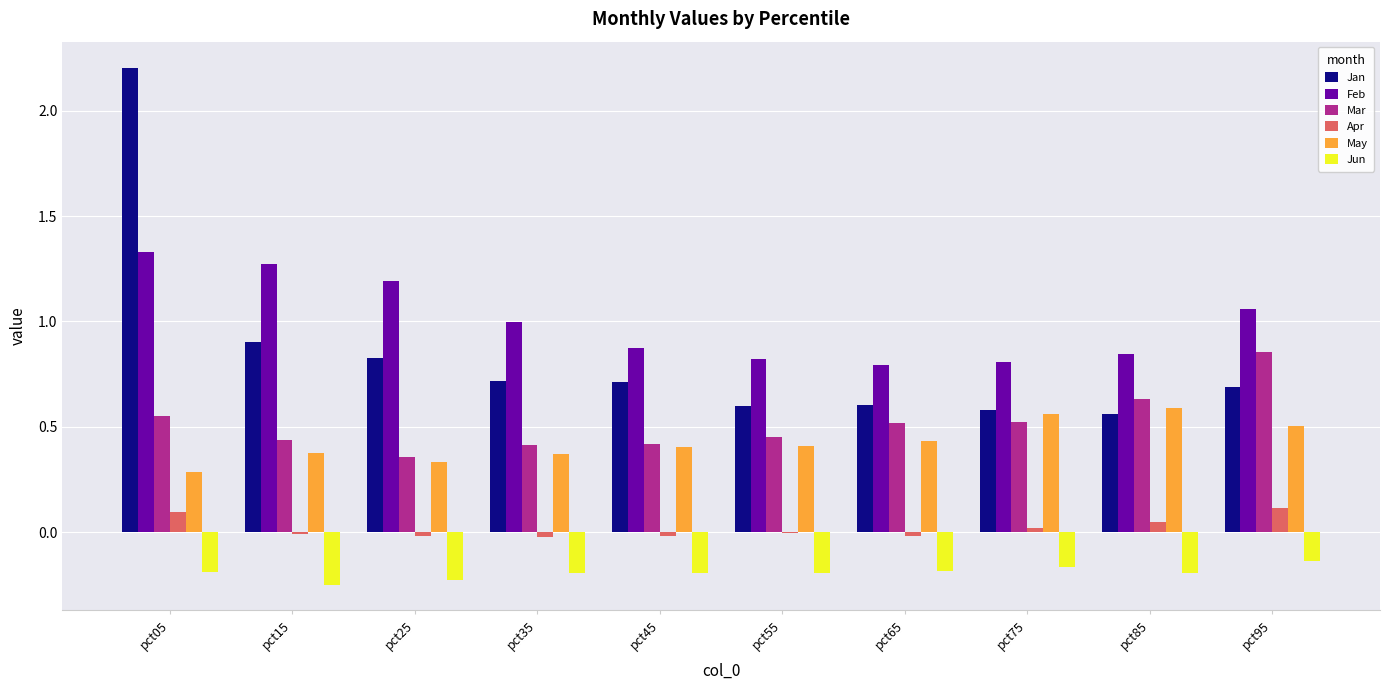

At which category does the chart reach its peak across all series?

pct05